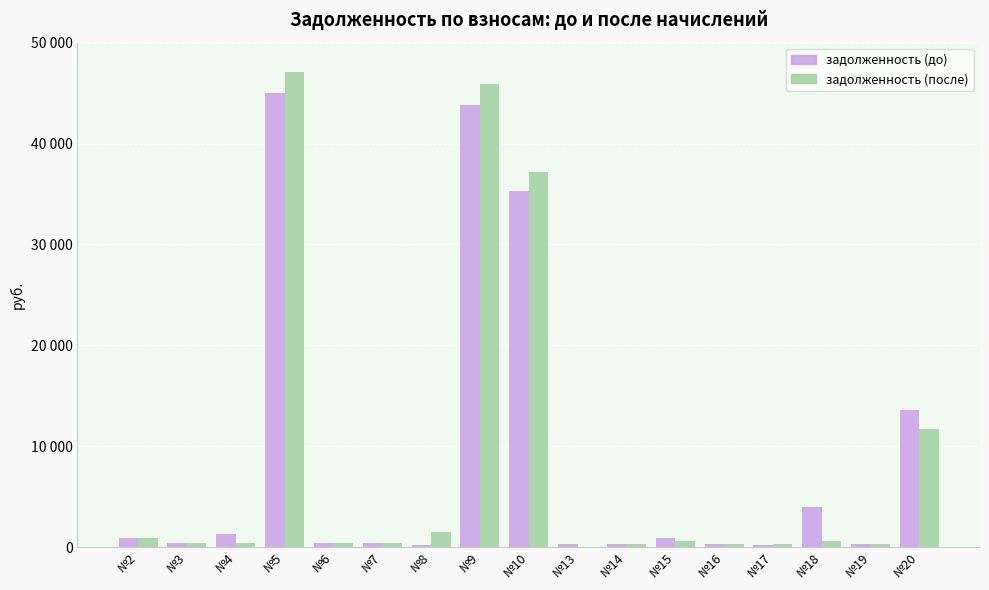

Are the bars grouped side by side (vs. stacked)?

Yes